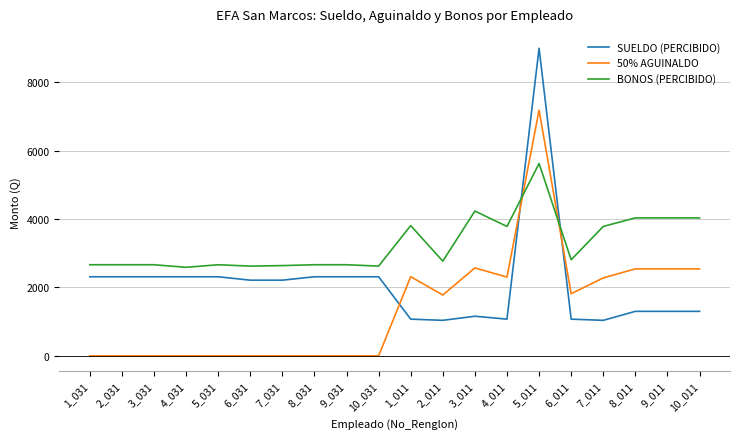

What are all the series names shown in the legend?

SUELDO (PERCIBIDO), 50% AGUINALDO, BONOS (PERCIBIDO)